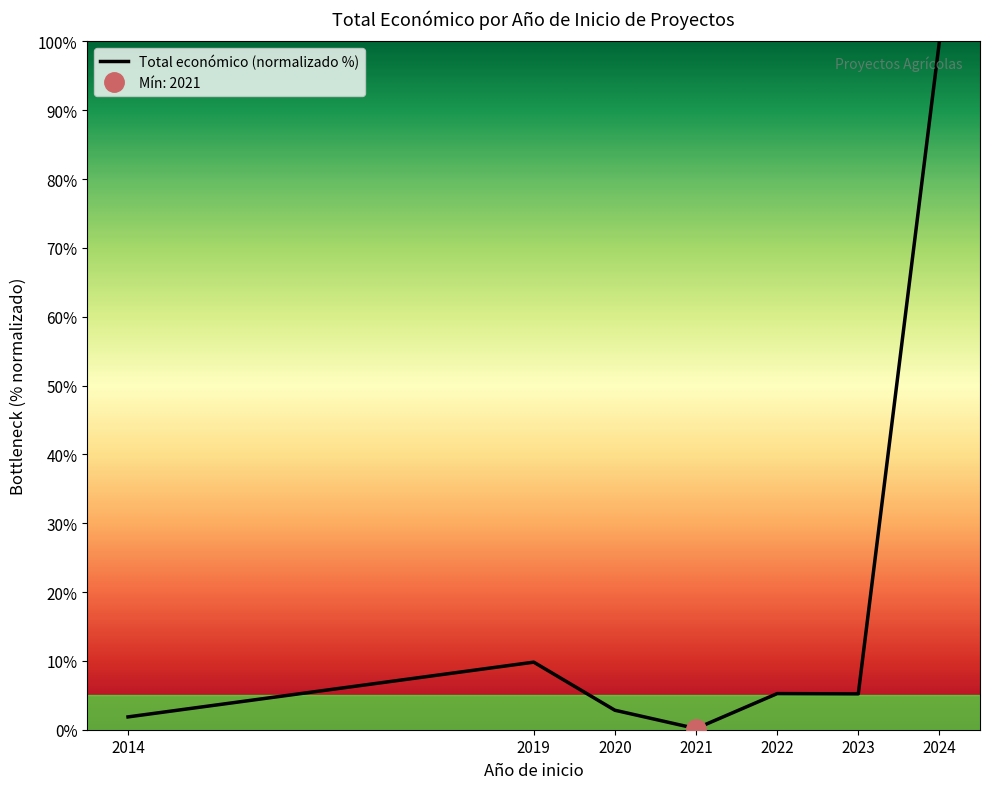

What is the difference between the values at 2024 and 2014?

98.1